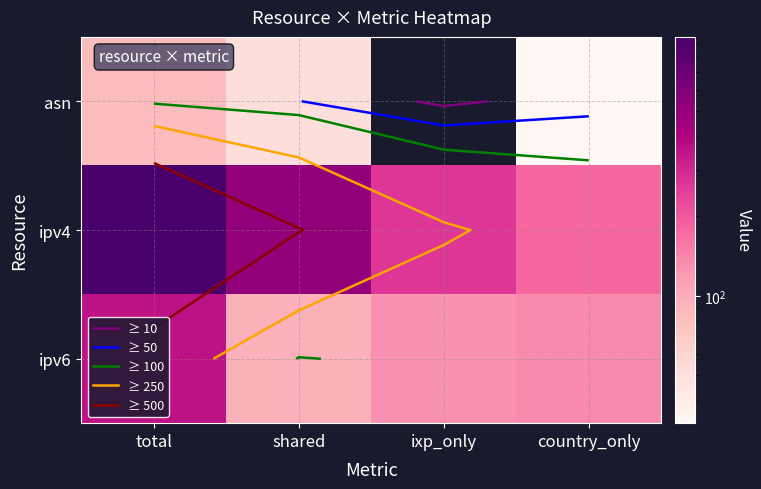

What is the total value across all series at country_only?

347